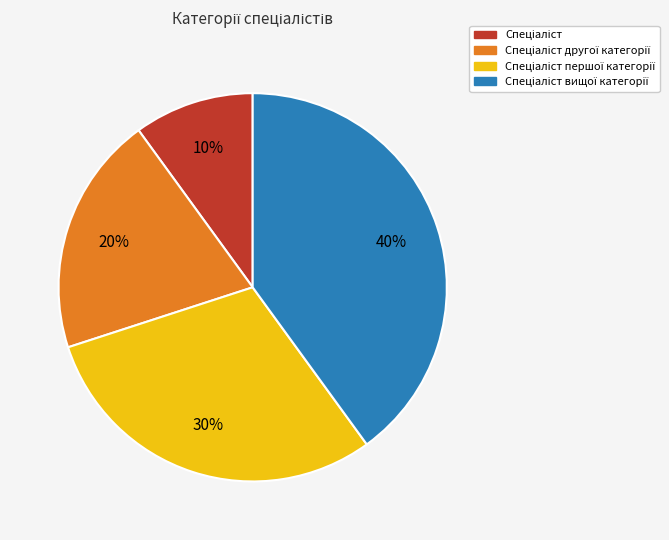

To the nearest percent, what is the difference between the largest and smallest slice percentages?

30%